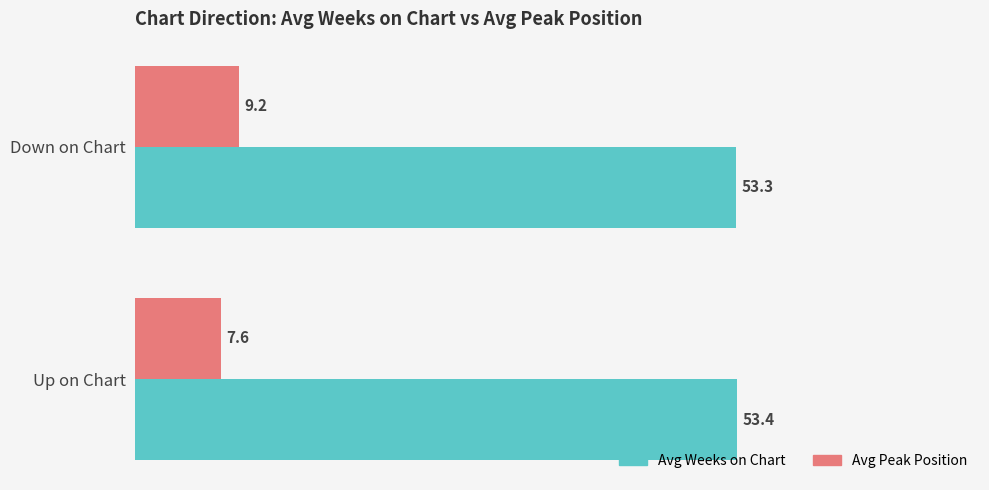

What is the spread (max minus min) of values at Down on Chart?

44.1